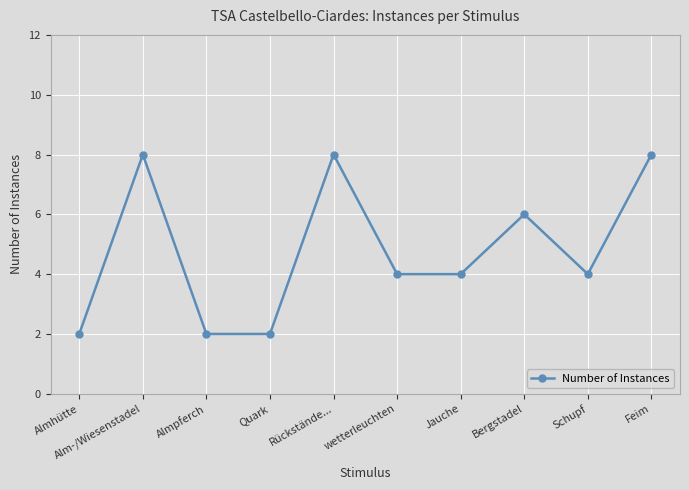

Where is the first local maximum?

Alm-/Wiesenstadel